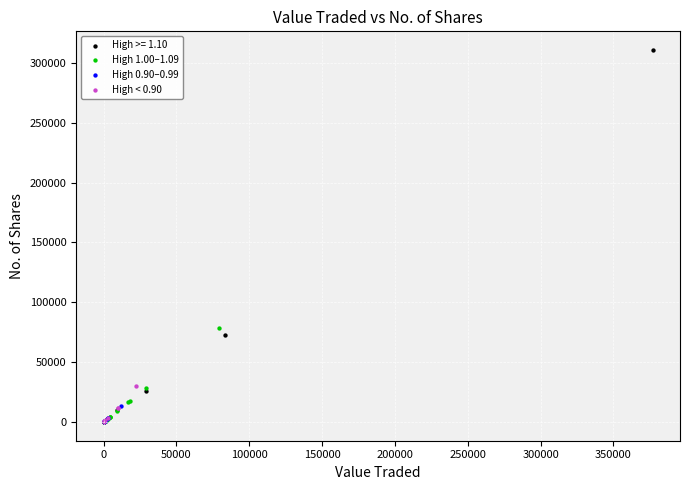

Which series has the widest spread of Y values?

High >= 1.10